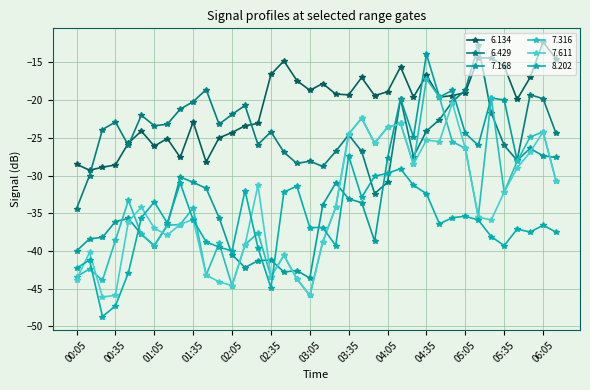

Which series ends up on top after the final intersection of 8.202 and 6.429?

6.429